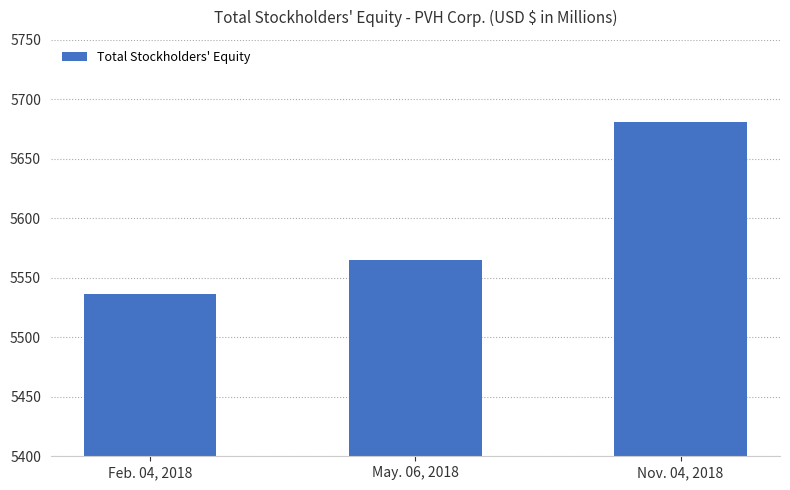

How many bars are there in total?

3